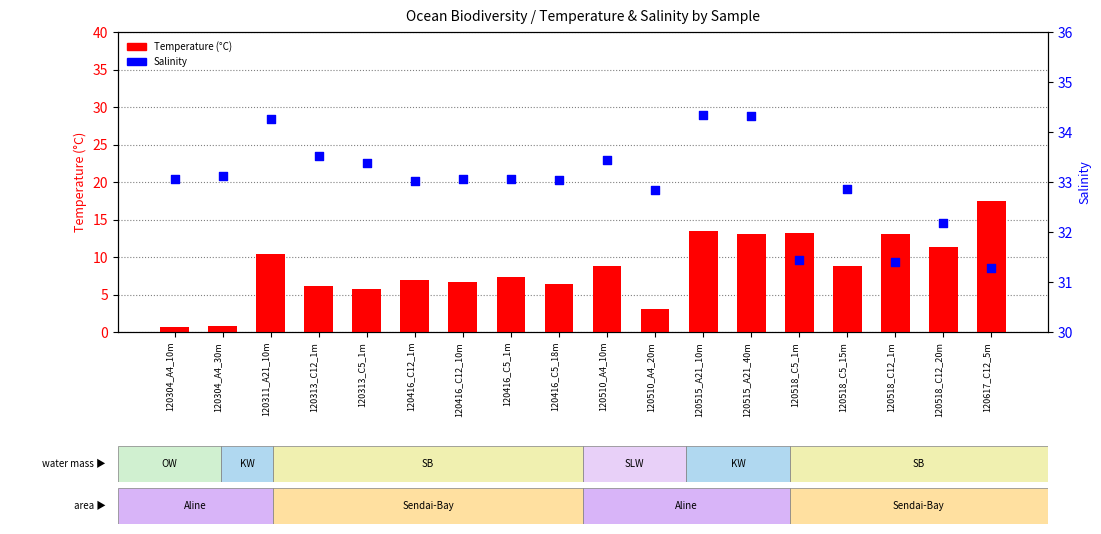

What is the total value across all series at 120311_A21_10m?

44.7